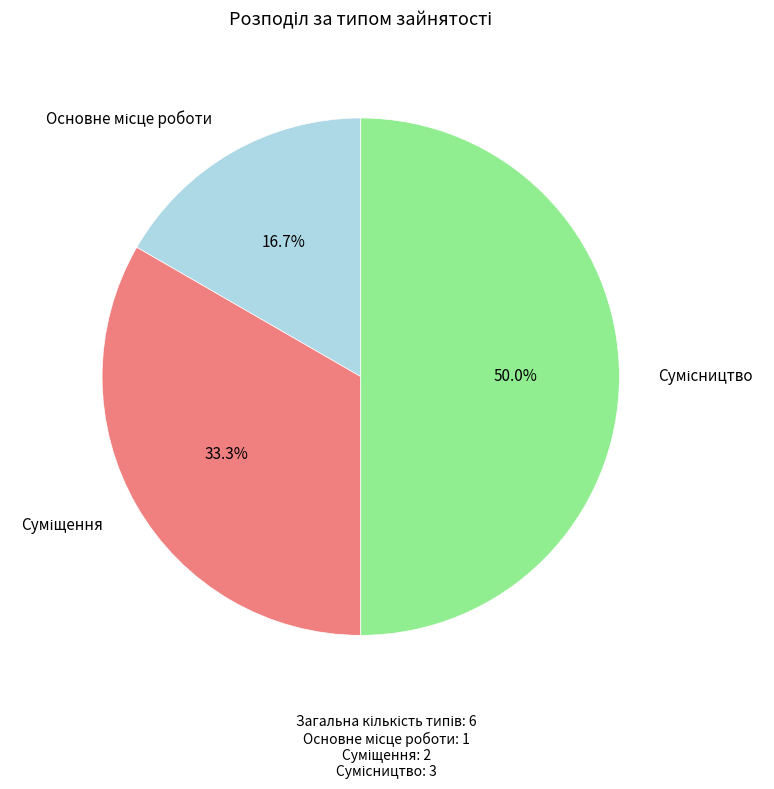

Which slice is the smallest?

Основне місце роботи